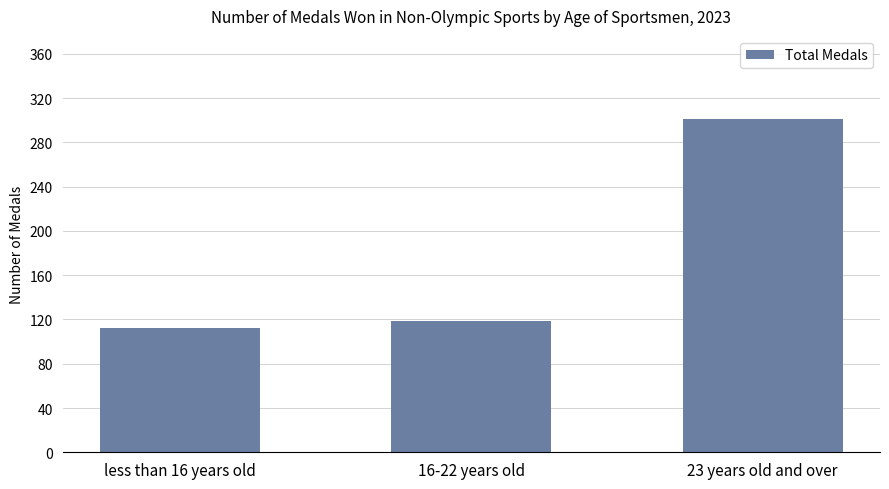

Does the chart contain any negative values?

No